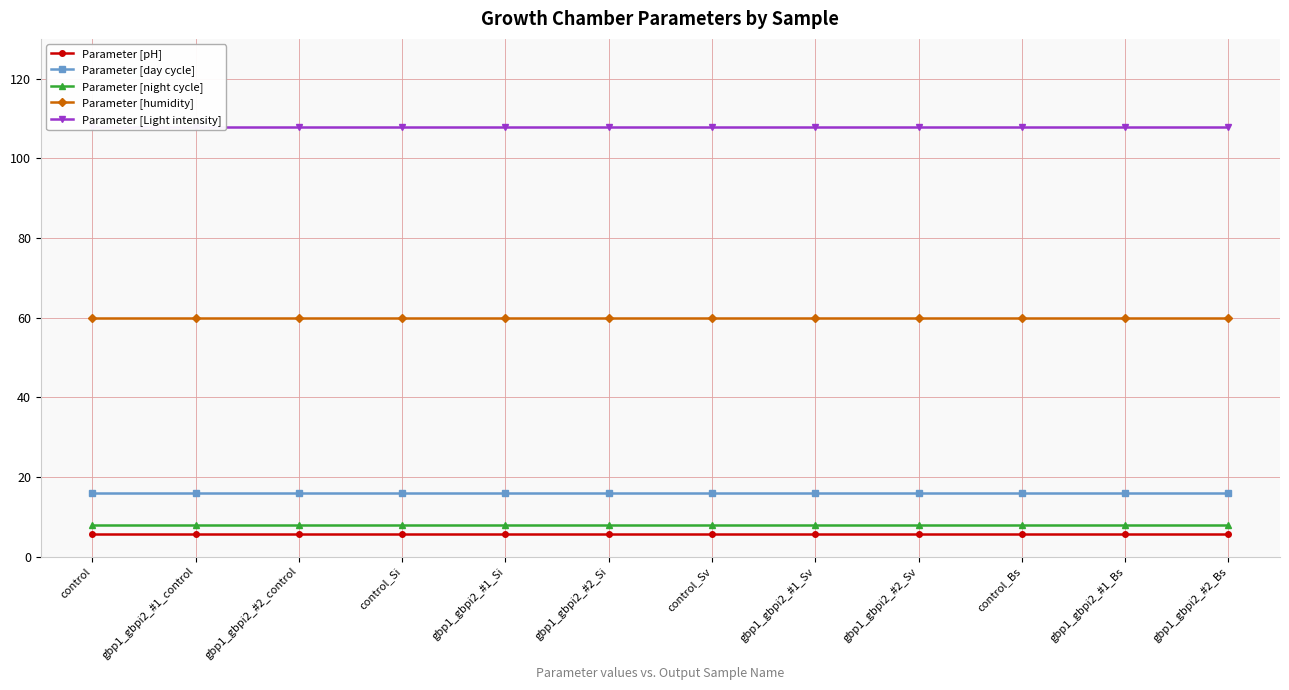

What is the sum of all Parameter [night cycle] values?

96.0